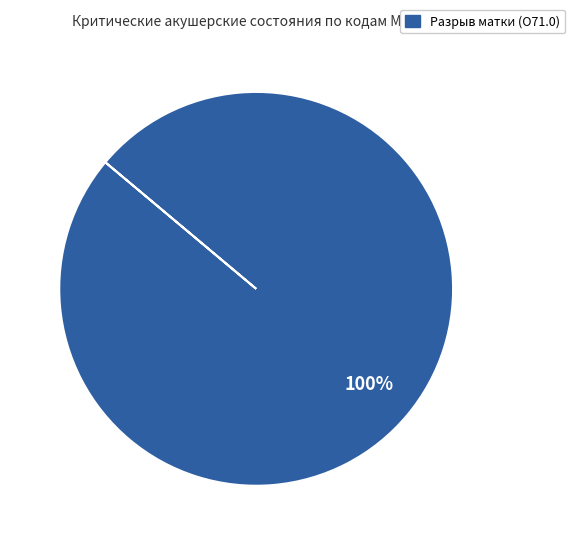

Does any single category account for the majority?

Yes